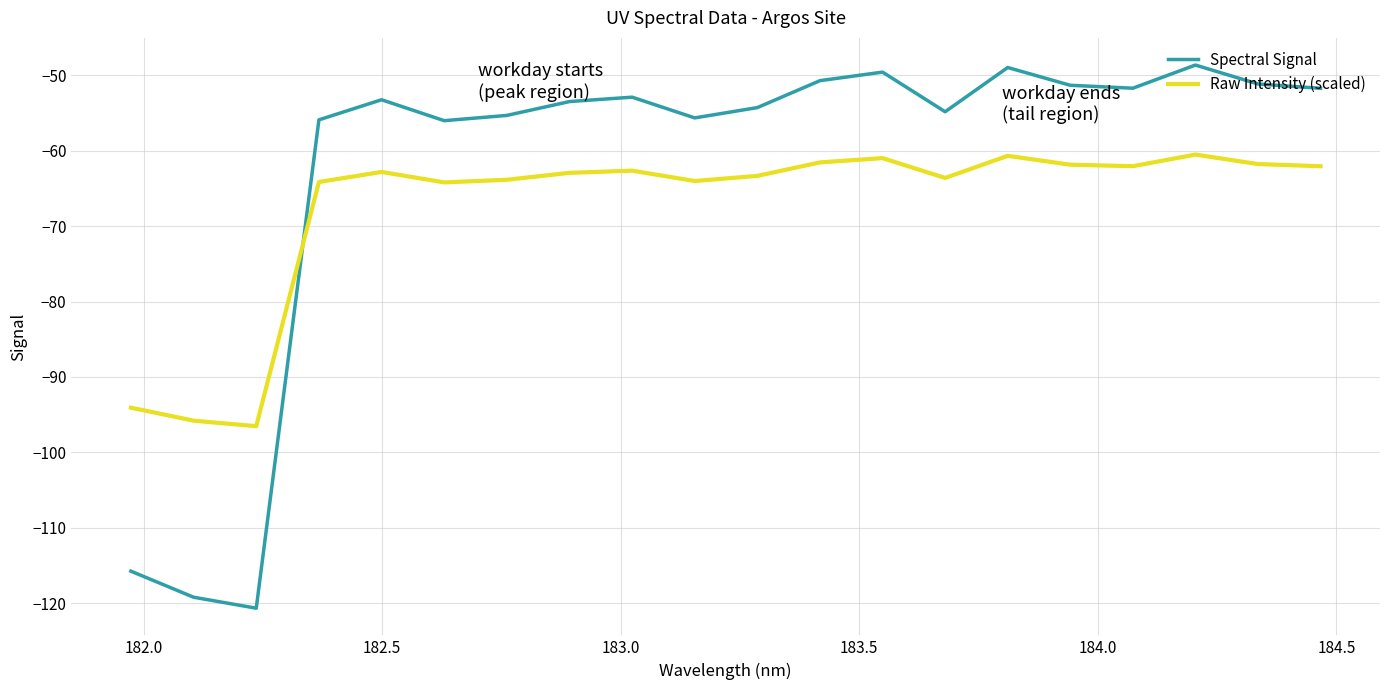

Rank the series by their maximum value, from highest to lowest.

Spectral Signal, Raw Intensity (scaled)